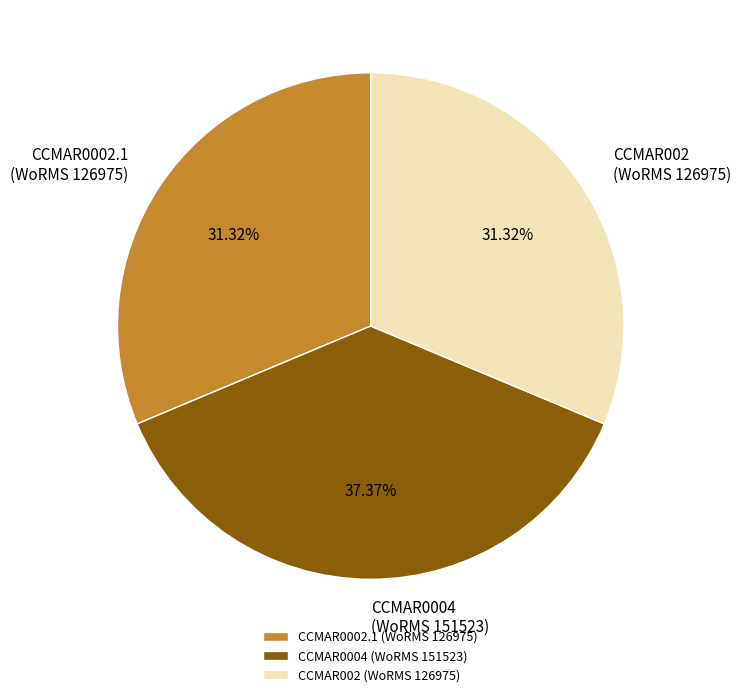

Is the sum of CCMAR002 (WoRMS 126975) and CCMAR0002.1 (WoRMS 126975) greater than half?

Yes